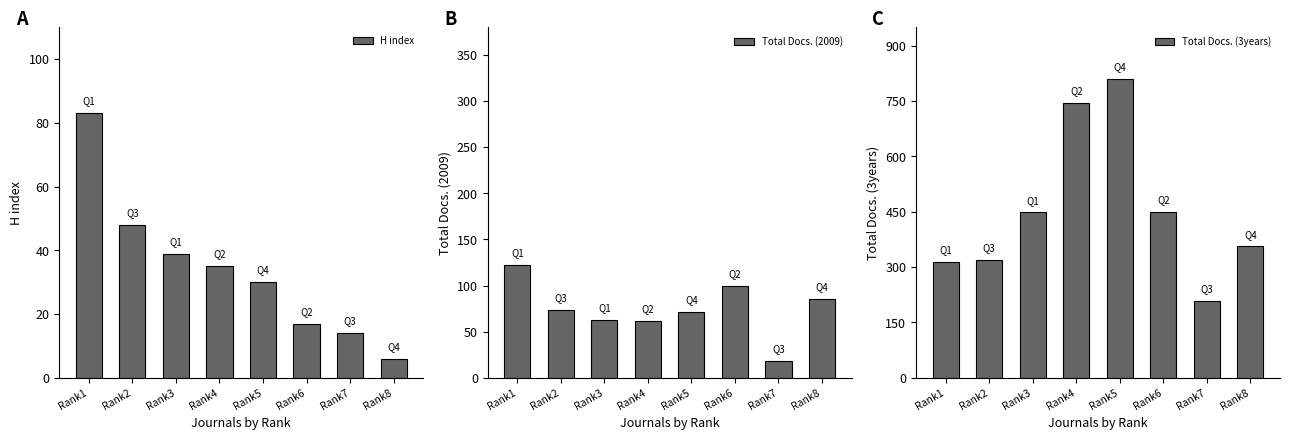

Where does the Total Docs. (2009) series first go above 74?

Rank1